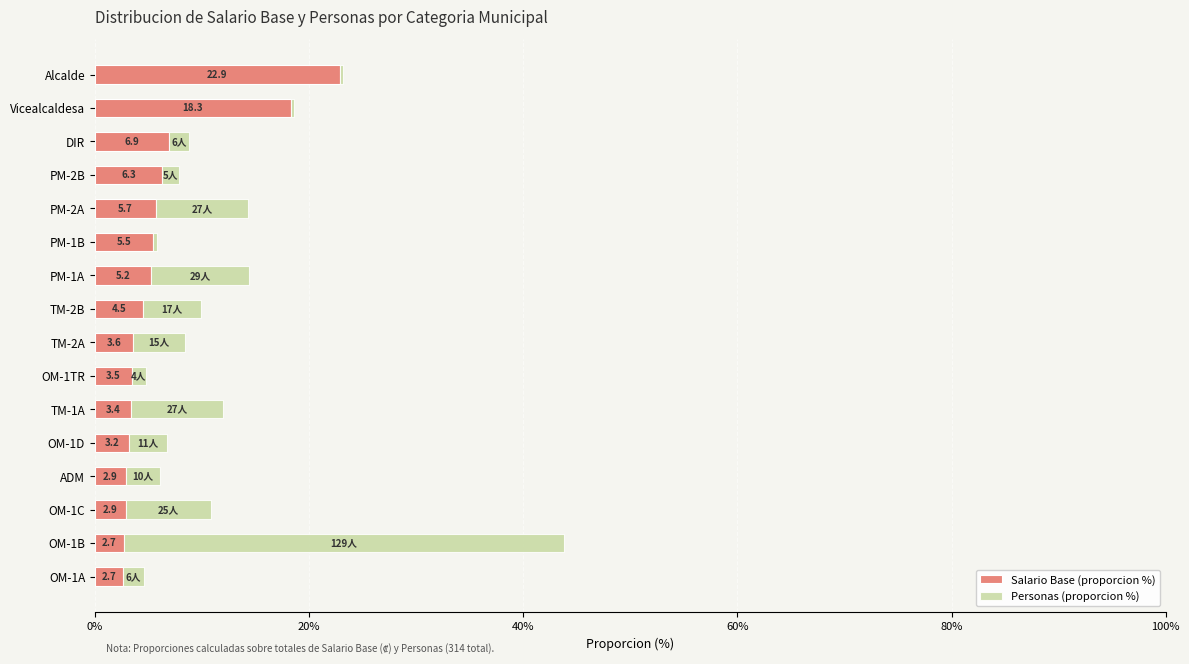

What is the maximum value for Salario Base (proporcion %)?

22.9